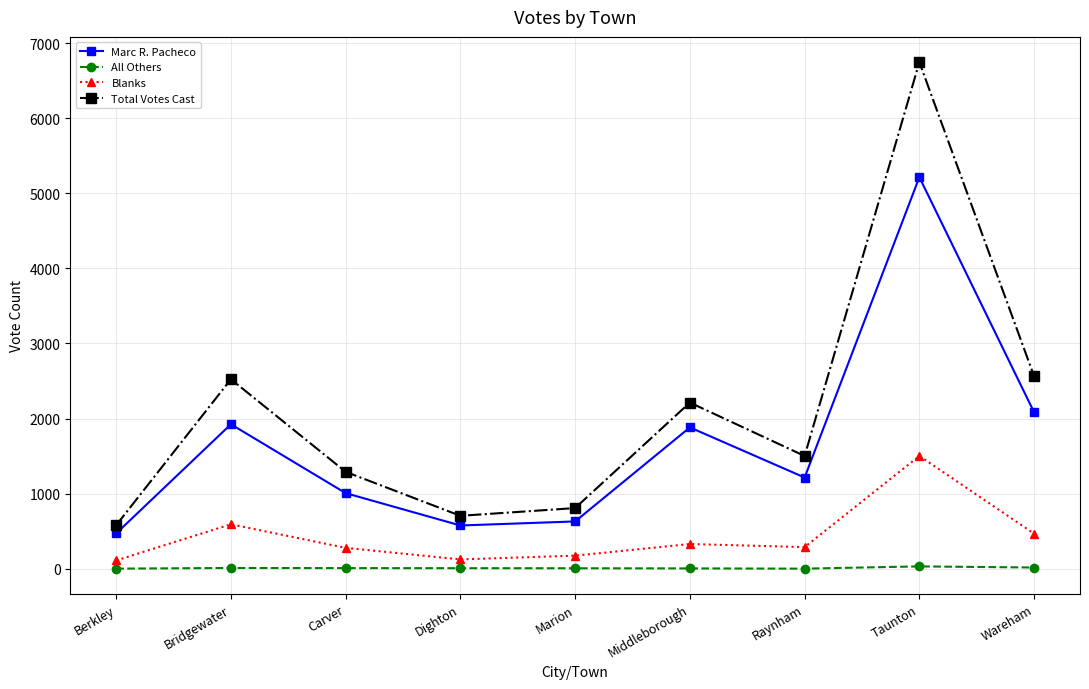

List the series in order of their overall mean, highest first.

Total Votes Cast, Marc R. Pacheco, Blanks, All Others